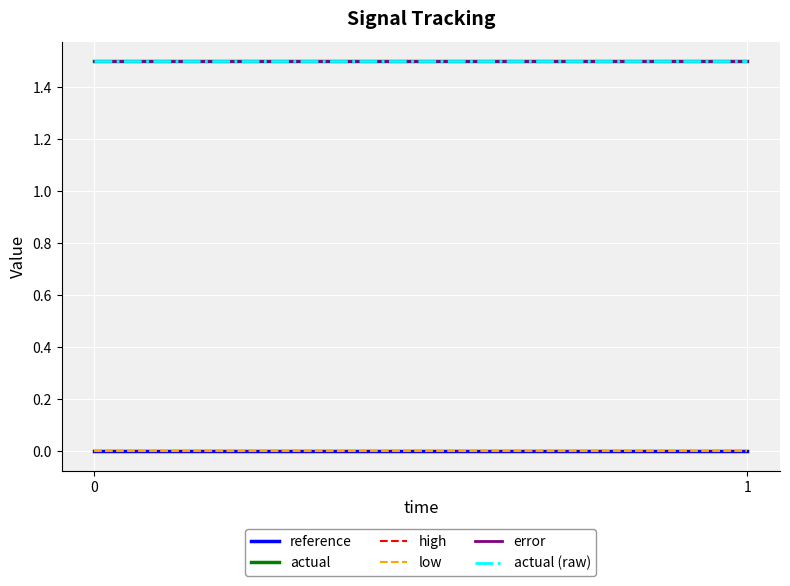

Reading right to left, list all the values displayed in this chart.

reference: 1=0.0	0=0.0
actual: 1=1.5	0=1.5
high: 1=0.0	0=0.0
low: 1=-0.0	0=-0.0
error: 1=1.5	0=1.5
actual (raw): 1=1.5	0=1.5